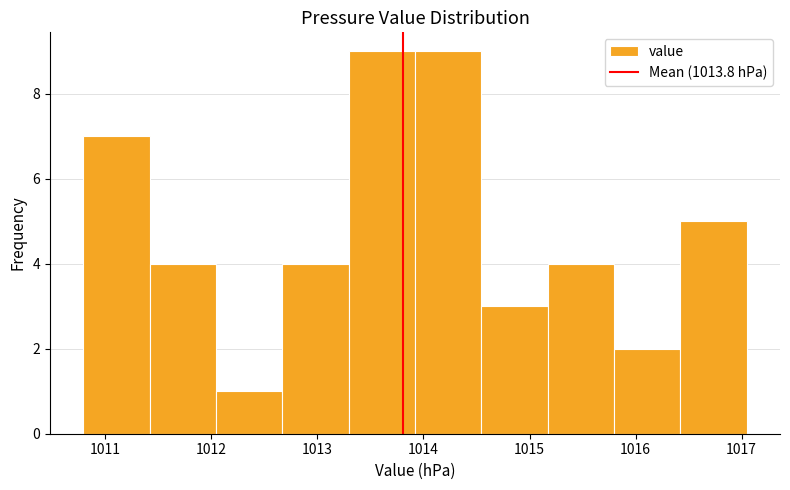

What is the height of the bar covering 1013.3 to 1013.9 on the x-axis? Neither the bar edges nor the heights are printed on the chart, so give them approximately, as read against the axes.

9